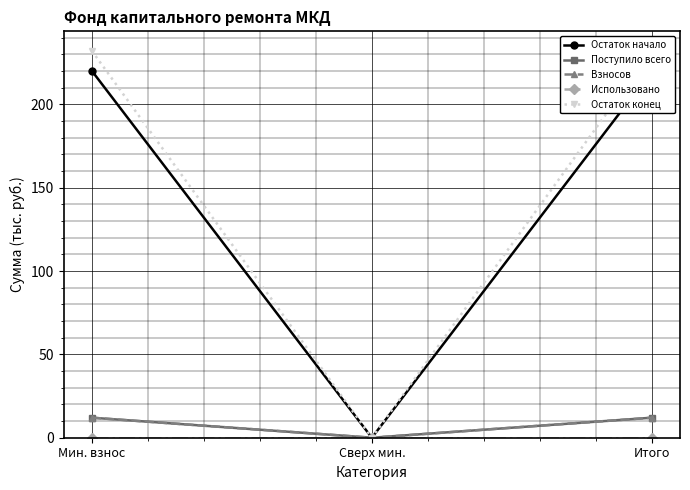

What position from the right is Сверх мин.?

2